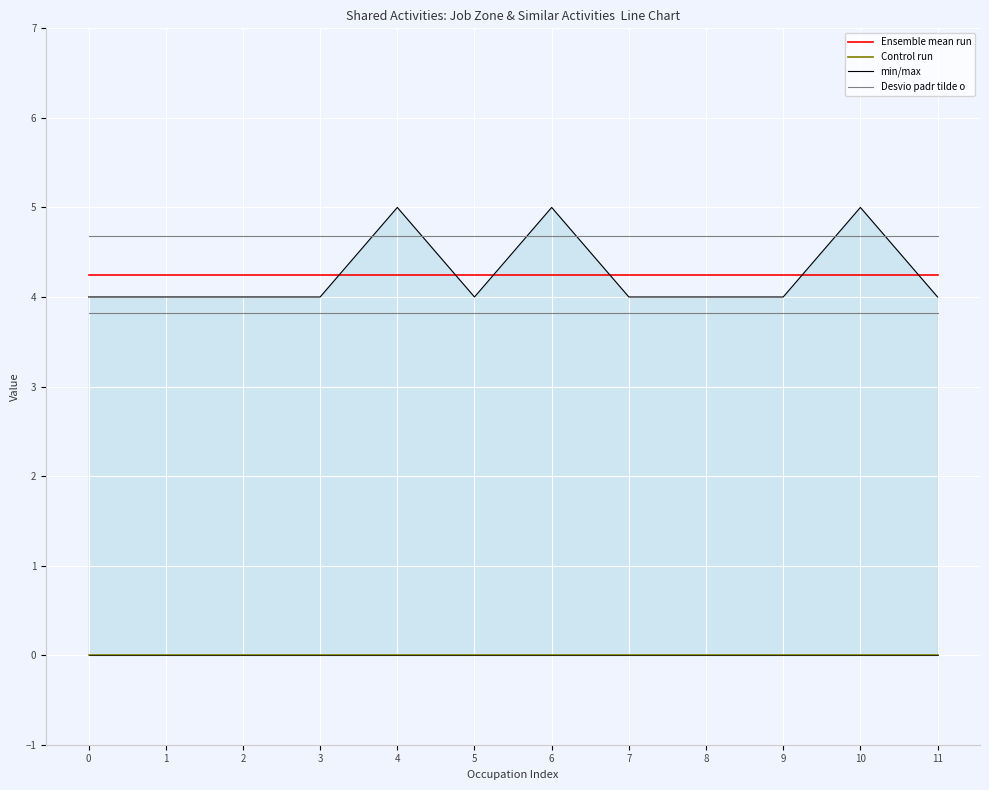

What value does the Desvio padr tilde o series have at 0?

4.7